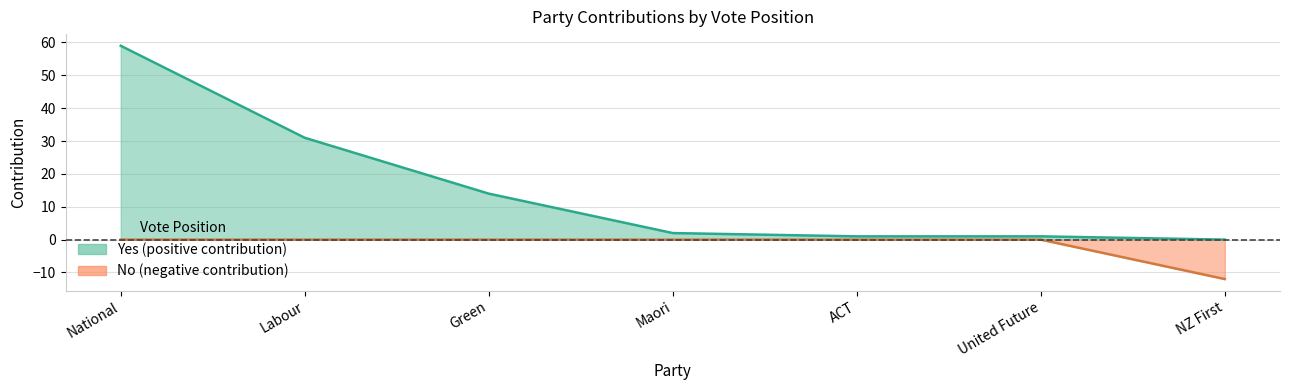

Reading left to right, extract all data points from this chart.

Yes: National=59	Labour=31	Green=14	Maori=2	ACT=1	United Future=1	NZ First=0
No: National=0	Labour=0	Green=0	Maori=0	ACT=0	United Future=0	NZ First=-12